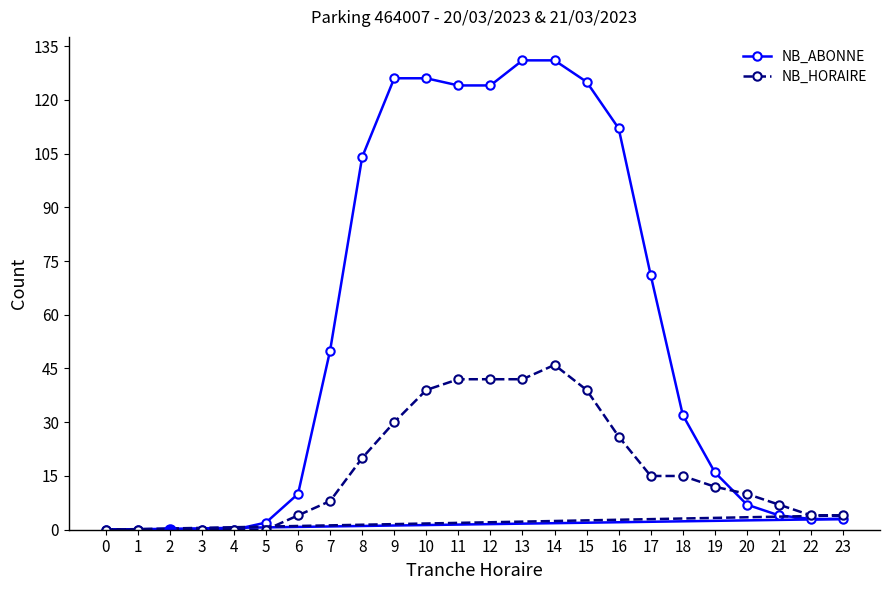

List the series in order of their peak value, lowest first.

NB_HORAIRE, NB_ABONNE